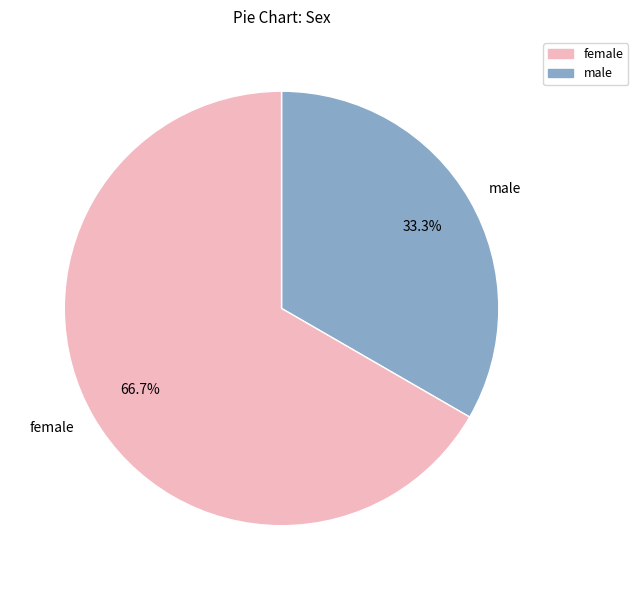

What is the majority slice?

female